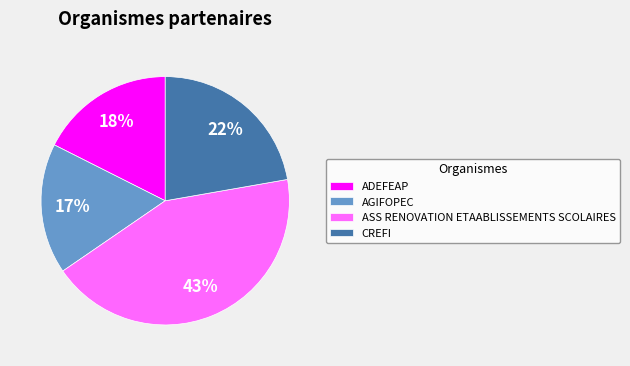

Is it true that ADEFEAP is 18% of the pie?

True